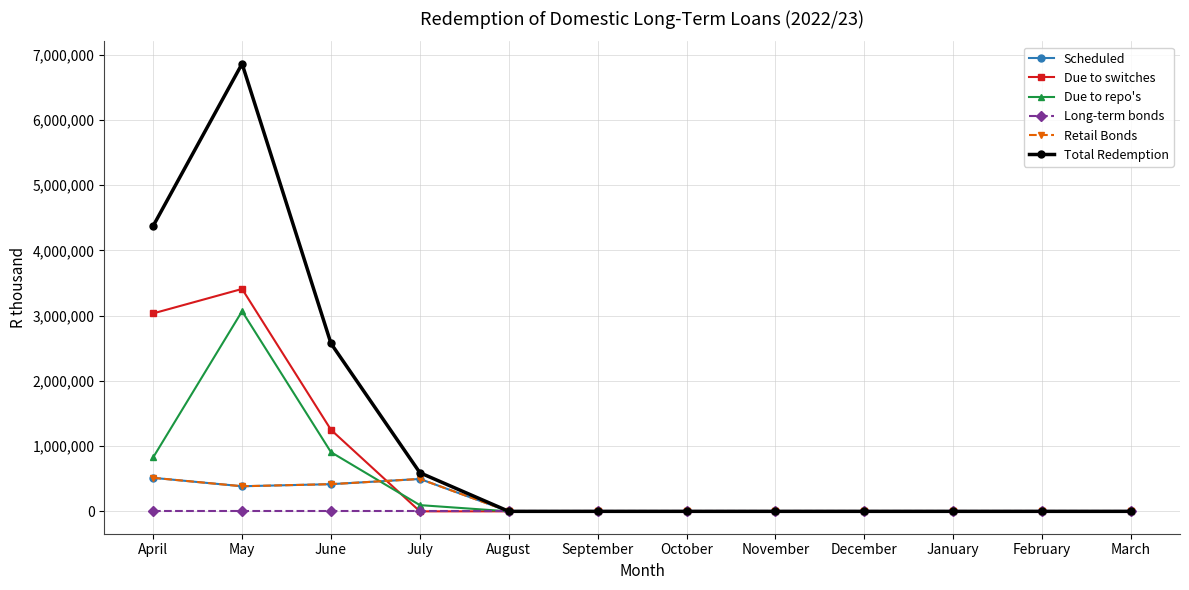

At how many categories does at least one series exceed 5900289?

1